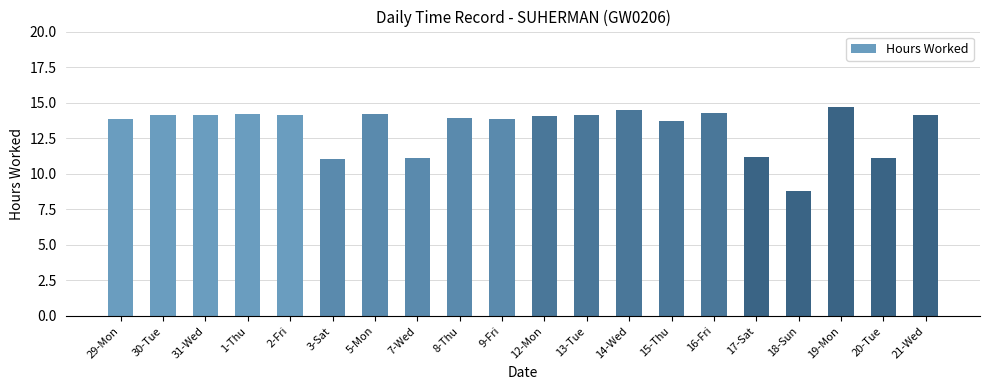

What is the maximum value shown in the chart?

14.7